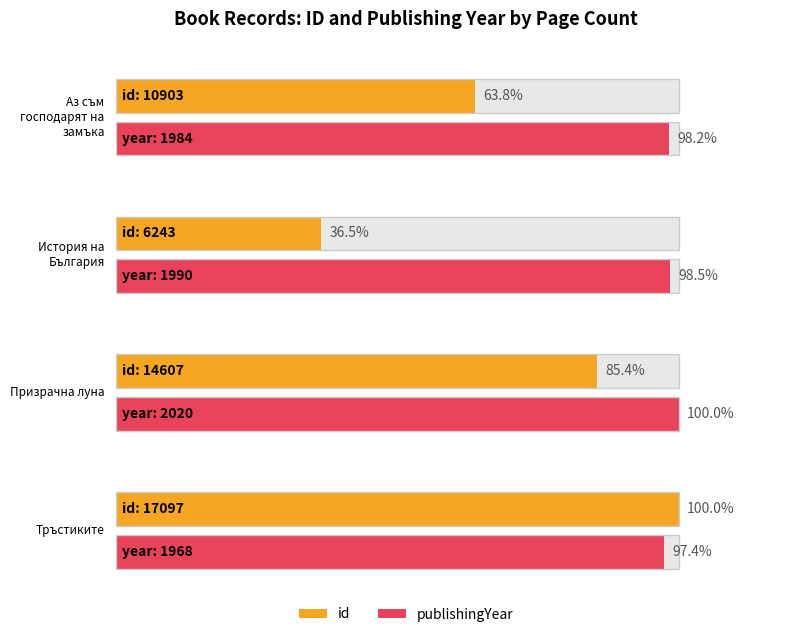

What are all the series names shown in the legend?

id, publishingYear